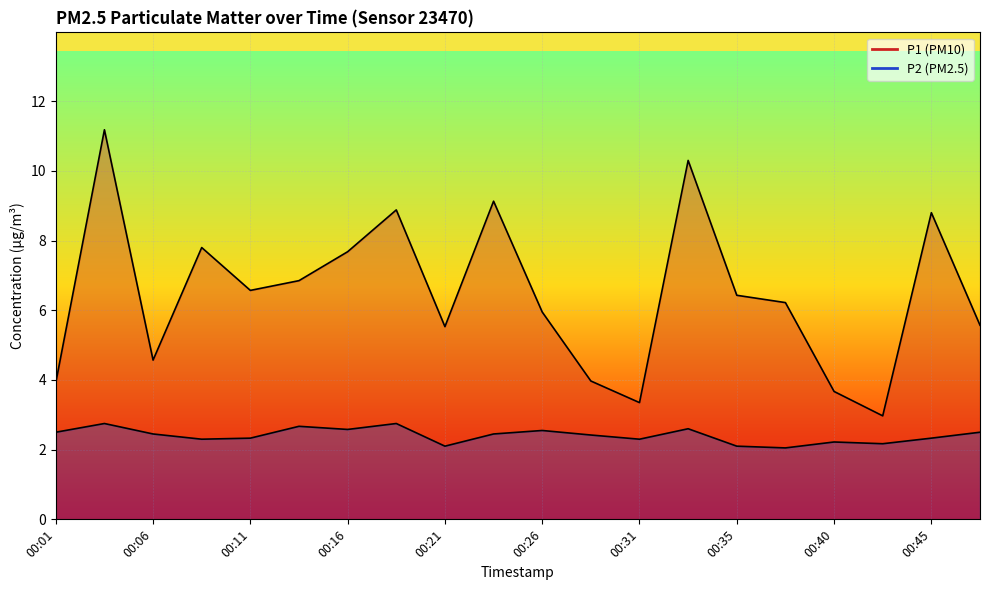

Between 00:40 and 00:48, which series saw the biggest shift?

P1